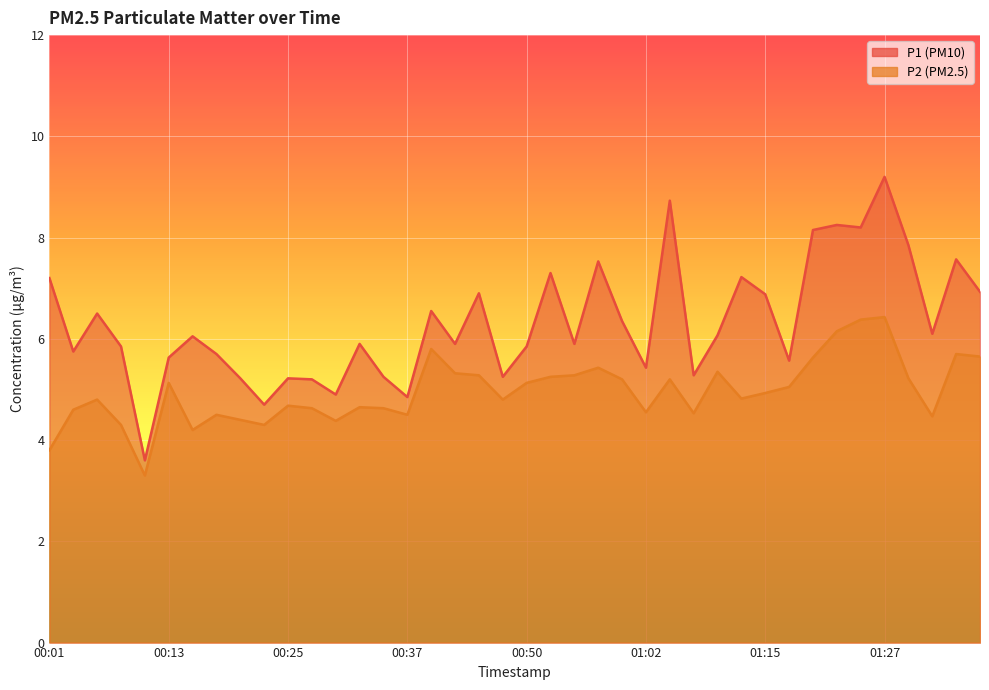

At 01:30, list the series in order from largest to smallest.

P1, P2